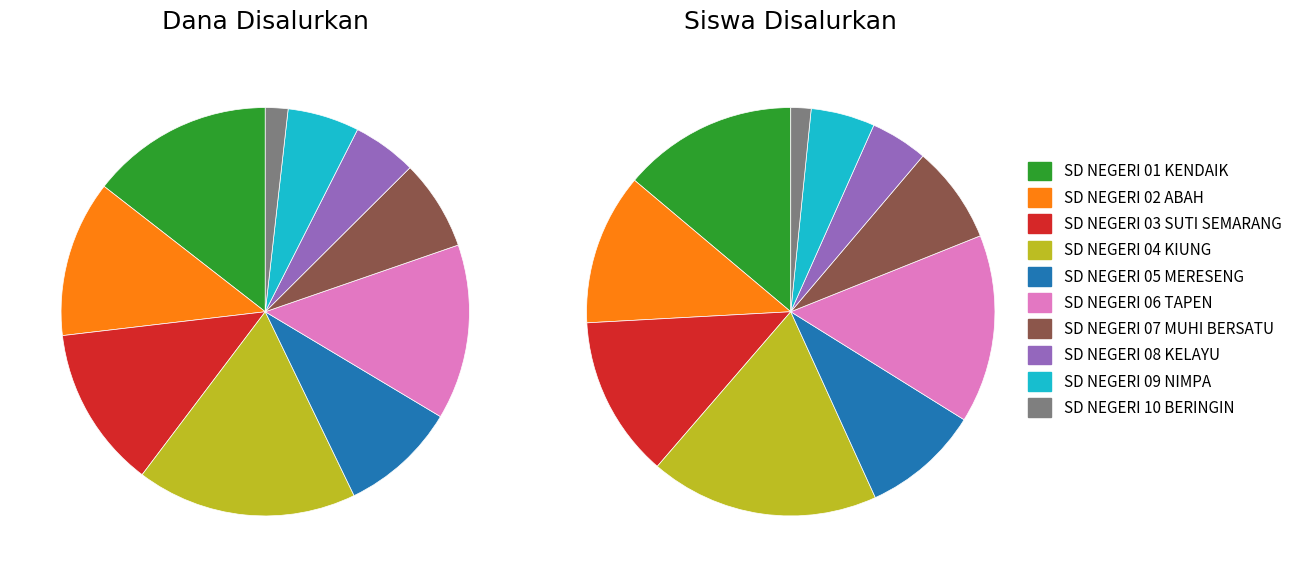

What percentage do SD NEGERI 10 BERINGIN and SD NEGERI 02 ABAH together represent?

13.6%